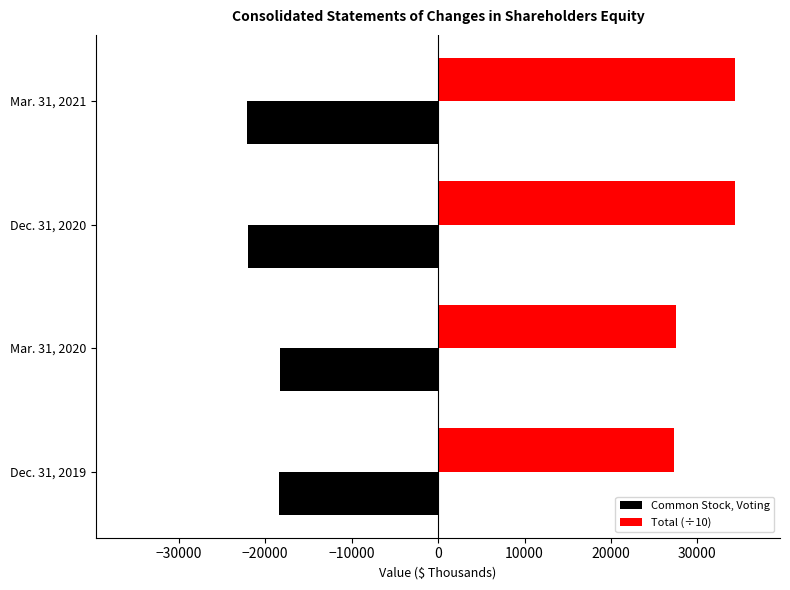

What is the total value across all series at Dec. 31, 2020?

12359.6